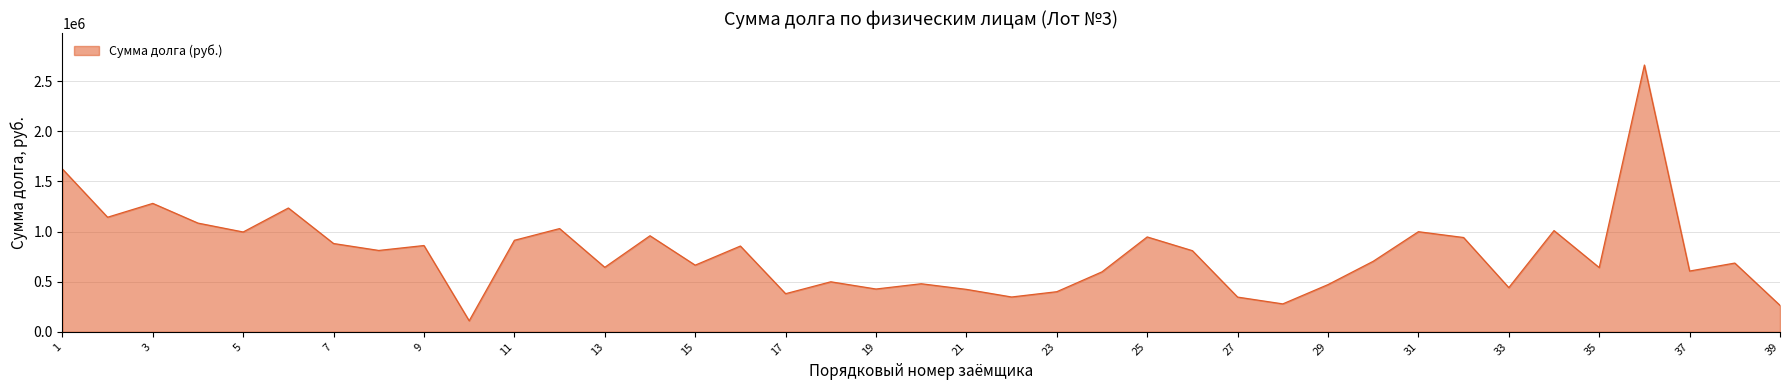

Count the number of values greater than 703518.

20